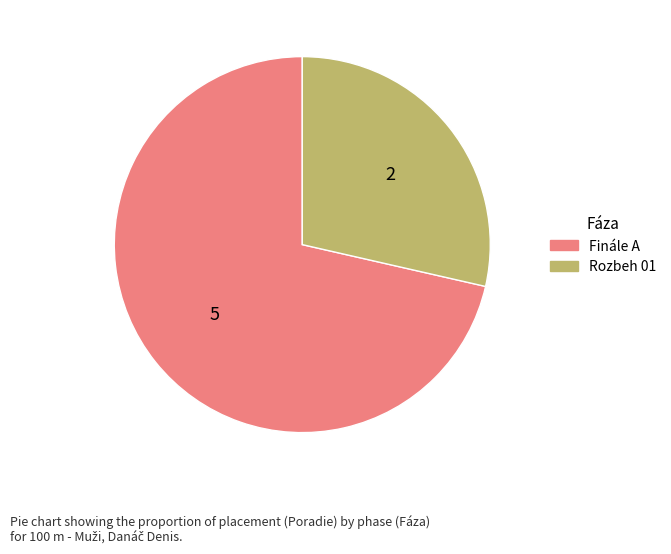

How many slices are in this pie chart?

2